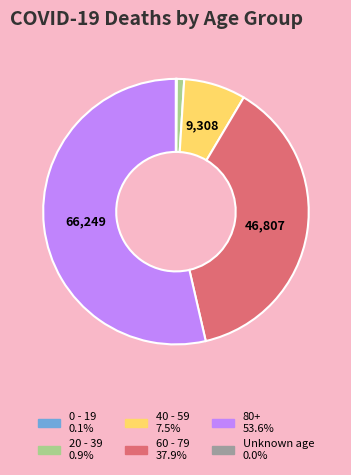

Is there any slice that represents more than half of the pie?

Yes